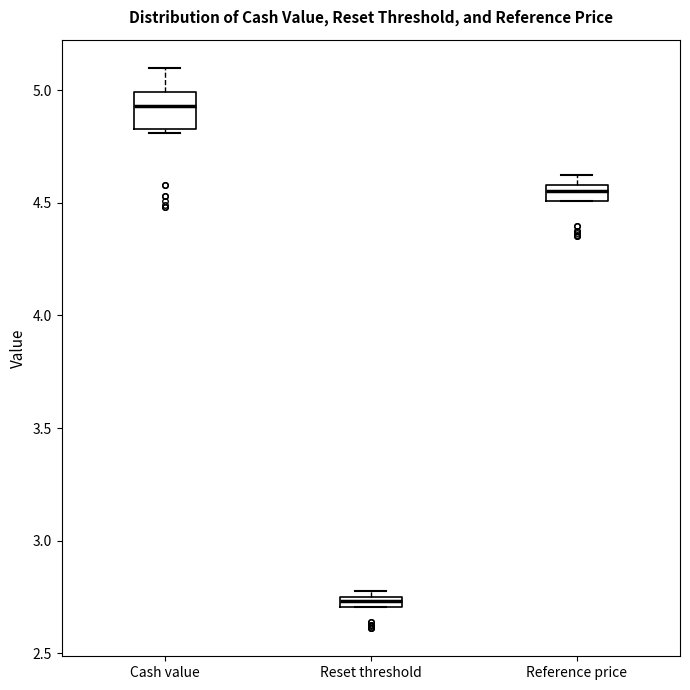

Which box is the tallest, from its lower edge to its upper edge?

Cash value